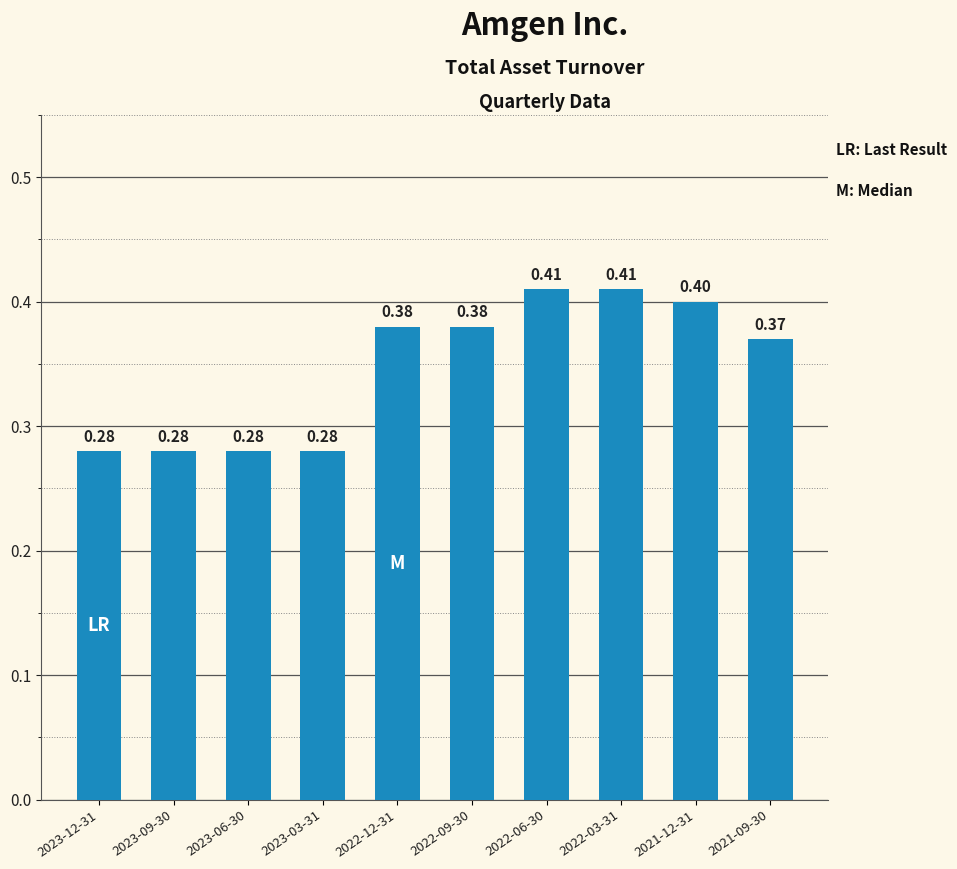

What is the sum of the values at 2022-09-30 and 2023-12-31?

0.7